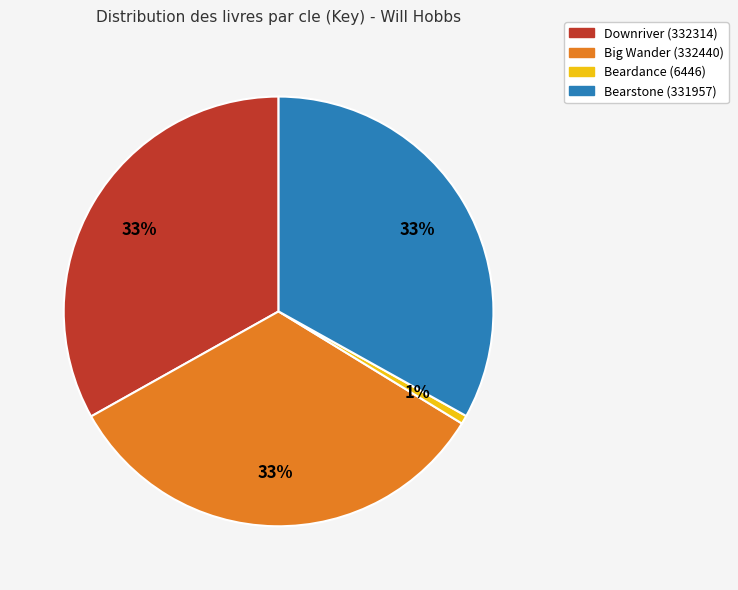

Does any single category account for the majority?

No